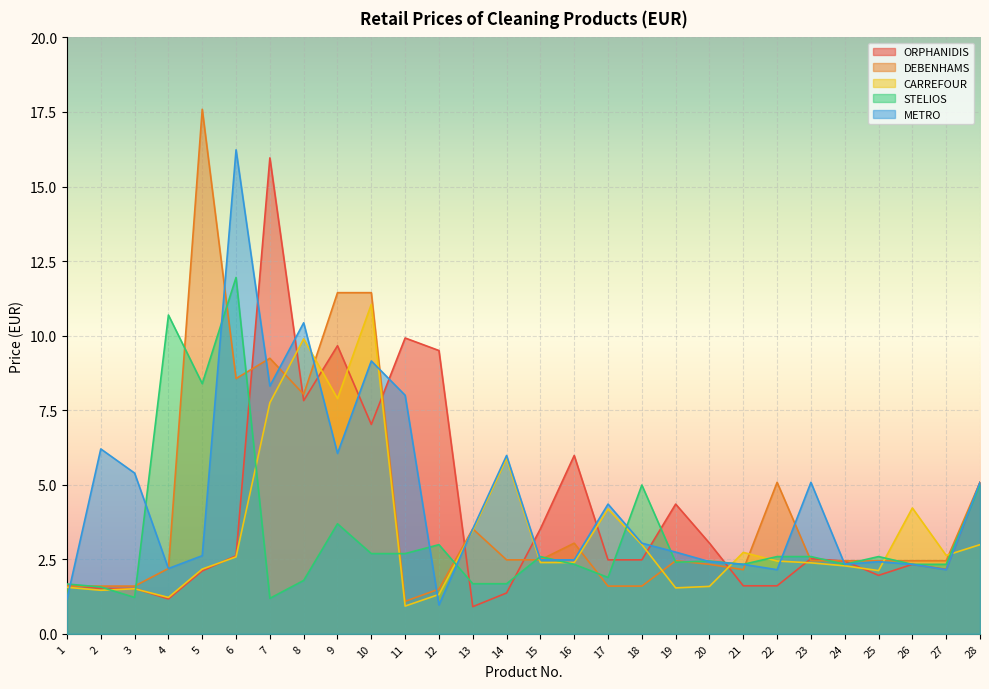

Reading left to right, extract all data points from this chart.

ORPHANIDIS: 1=1.6	2=1.5	3=1.5	4=1.2	5=2.1	6=2.6	7=16.0	8=7.8	9=9.7	10=7.0	11=9.9	12=9.5	13=0.9	14=1.4	15=3.5	16=6.0	17=2.5	18=2.5	19=4.3	20=3.0	21=1.6	22=1.6	23=2.5	24=2.4	25=2.0	26=2.3	27=2.2	28=5.1
DEBENHAMS: 1=1.6	2=1.6	3=1.6	4=2.2	5=17.6	6=8.6	7=9.2	8=8.0	9=11.4	10=11.4	11=1.1	12=1.5	13=3.5	14=2.5	15=2.5	16=3.0	17=1.6	18=1.6	19=2.5	20=2.3	21=2.1	22=5.1	23=2.5	24=2.5	25=2.5	26=2.5	27=2.5	28=5.1
CARREFOUR: 1=1.6	2=1.5	3=1.5	4=1.2	5=2.2	6=2.6	7=7.8	8=9.9	9=7.9	10=11.1	11=0.9	12=1.3	13=3.5	14=5.9	15=2.4	16=2.4	17=4.2	18=3.0	19=1.5	20=1.6	21=2.7	22=2.4	23=2.4	24=2.3	25=2.1	26=4.2	27=2.6	28=3.0
STELIOS: 1=1.7	2=1.6	3=1.2	4=10.7	5=8.4	6=11.9	7=1.2	8=1.8	9=3.7	10=2.7	11=2.7	12=3.0	13=1.7	14=1.7	15=2.6	16=2.3	17=1.9	18=5.0	19=2.4	20=2.4	21=2.3	22=2.6	23=2.6	24=2.3	25=2.6	26=2.3	27=2.3	28=5.0
METRO: 1=1.2	2=6.2	3=5.4	4=2.2	5=2.6	6=16.2	7=8.3	8=10.4	9=6.0	10=9.2	11=8.0	12=1.0	13=3.5	14=6.0	15=2.5	16=2.5	17=4.3	18=3.0	19=2.7	20=2.4	21=2.3	22=2.1	23=5.1	24=2.3	25=2.4	26=2.3	27=2.1	28=5.1